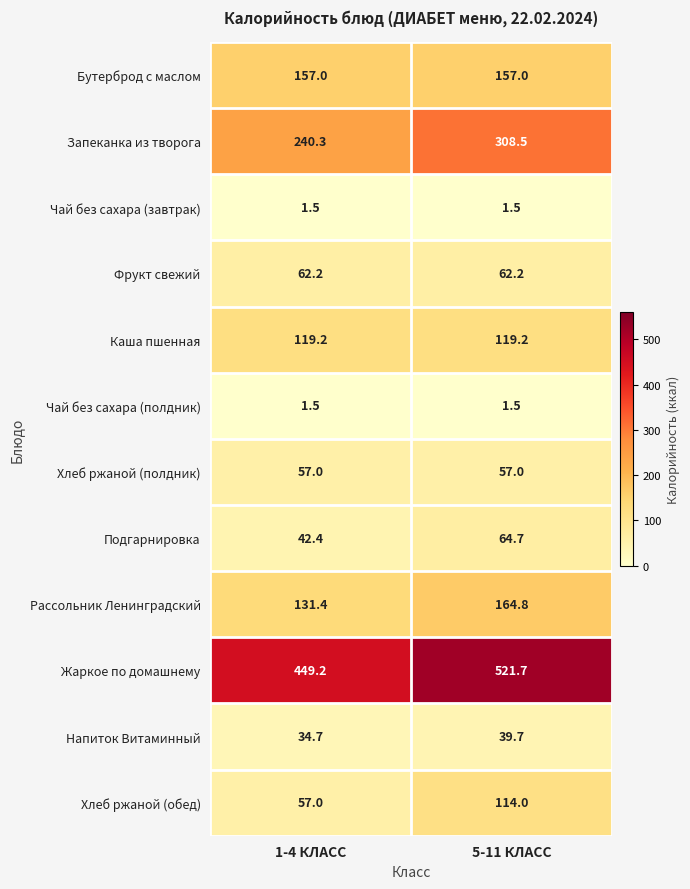

Which category has the highest value in the Запеканка из творога series?

5-11 КЛАСС